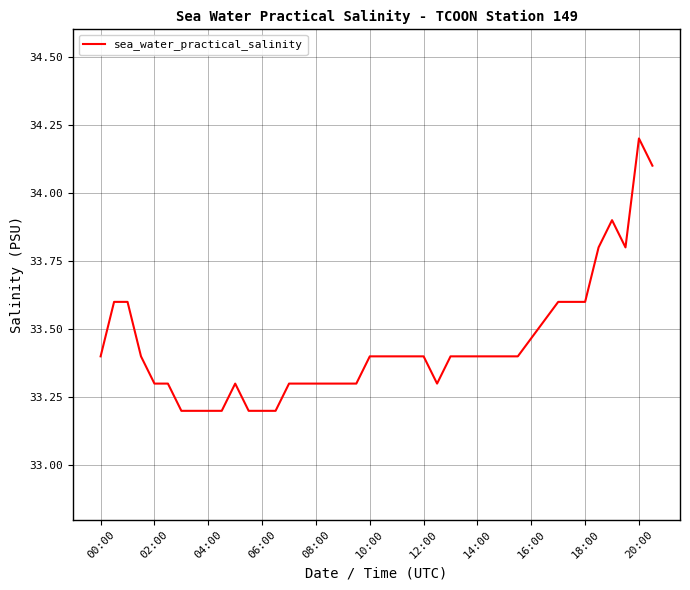

What is the greatest value displayed?

34.2